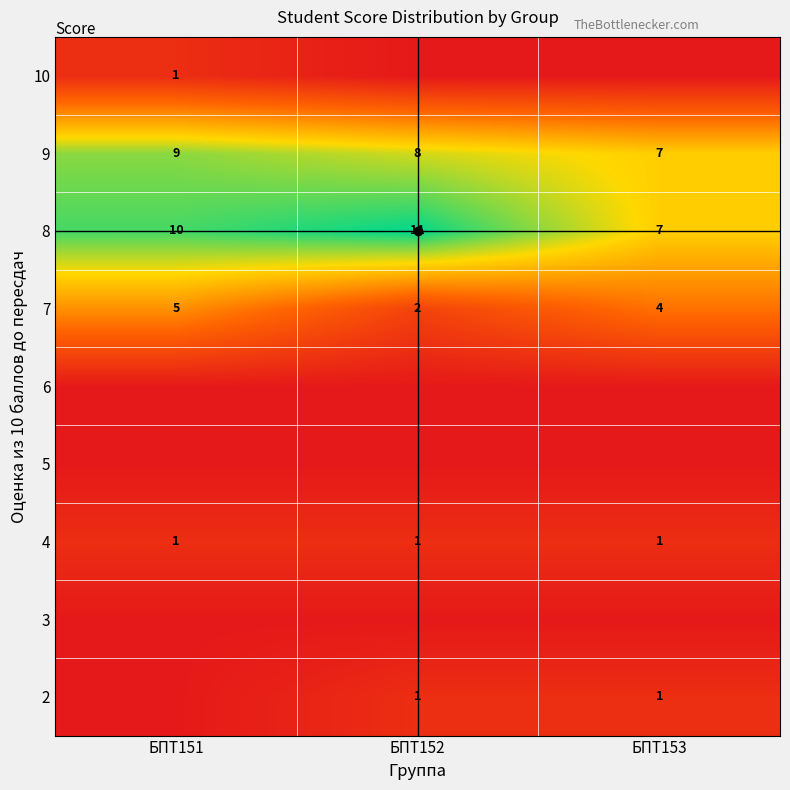

How many 7 values are between 2 and 5?

3